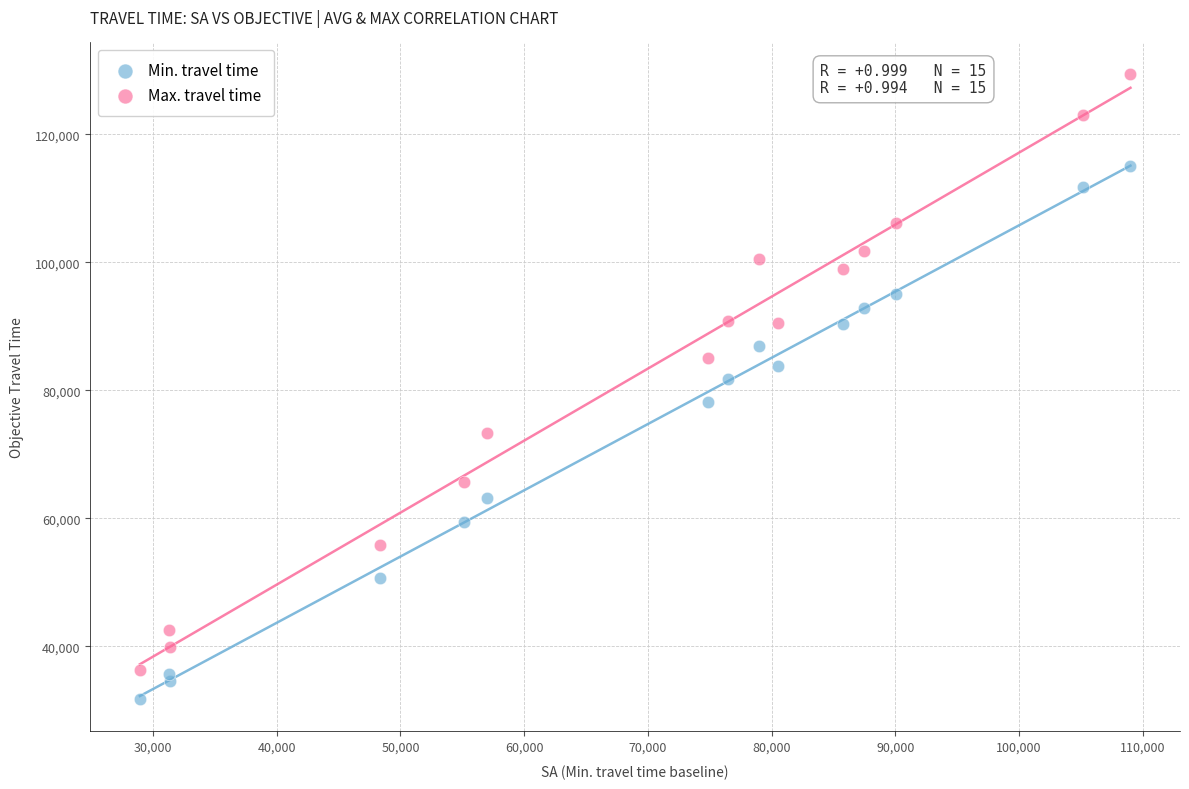

Which series has the widest spread of Y values?

Max. travel time